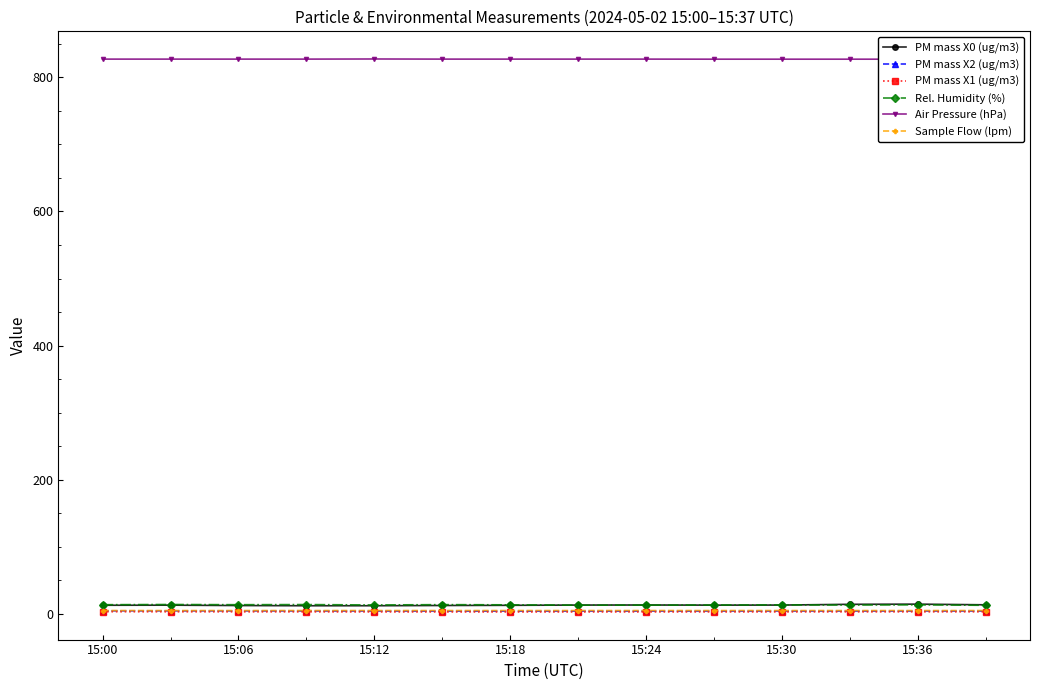

Count the number of data series in this chart.

6